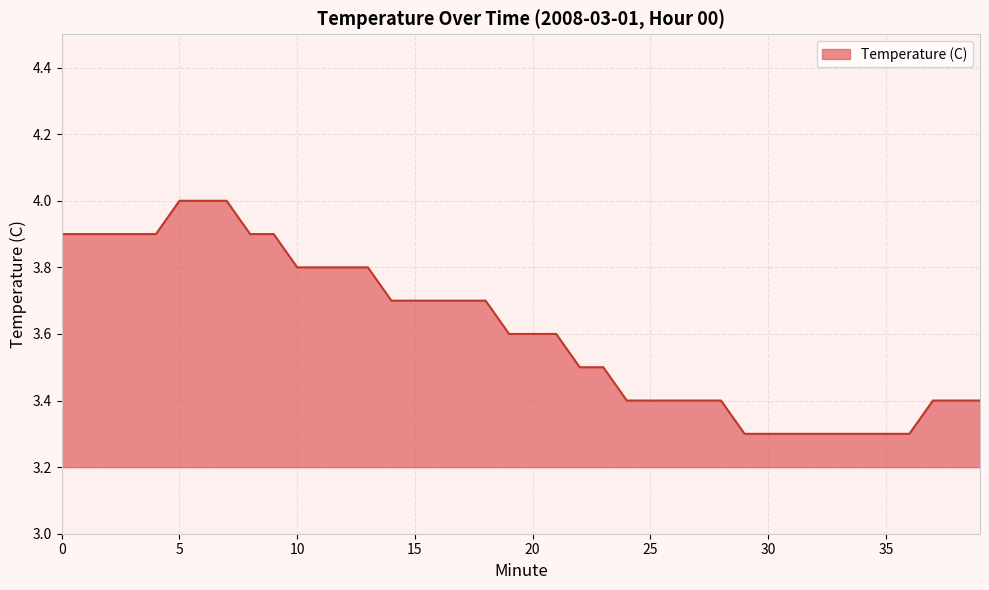

Count the number of data series in this chart.

1